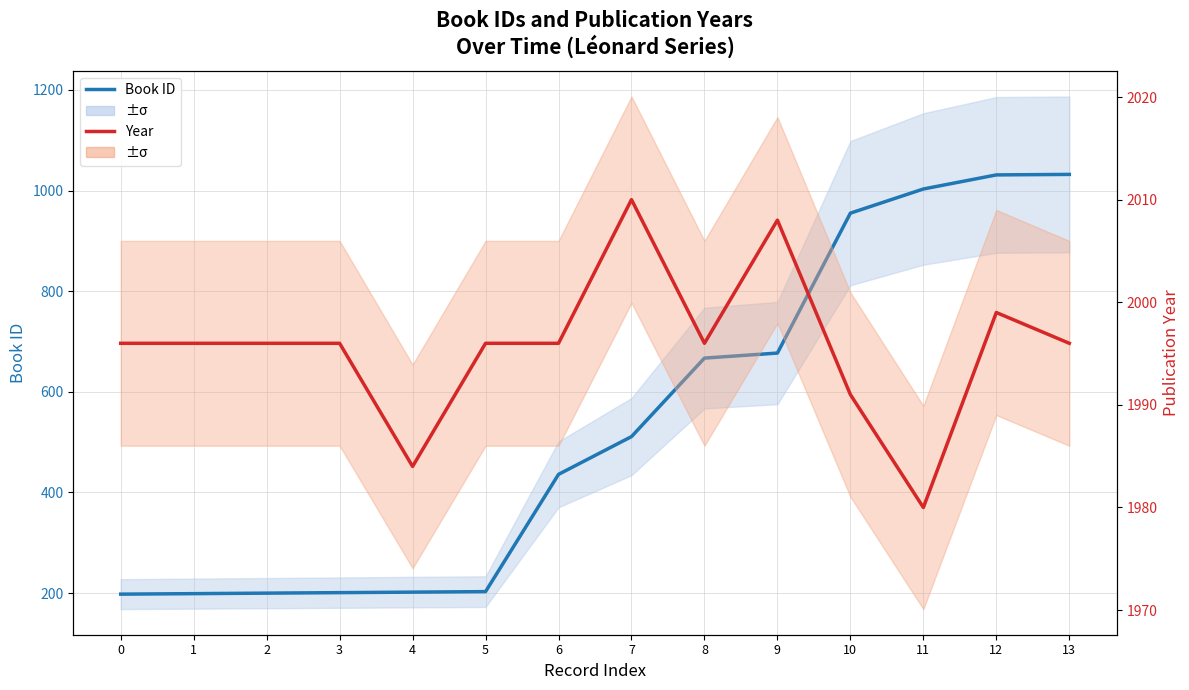

Is this an area chart (filled region under the line)?

No